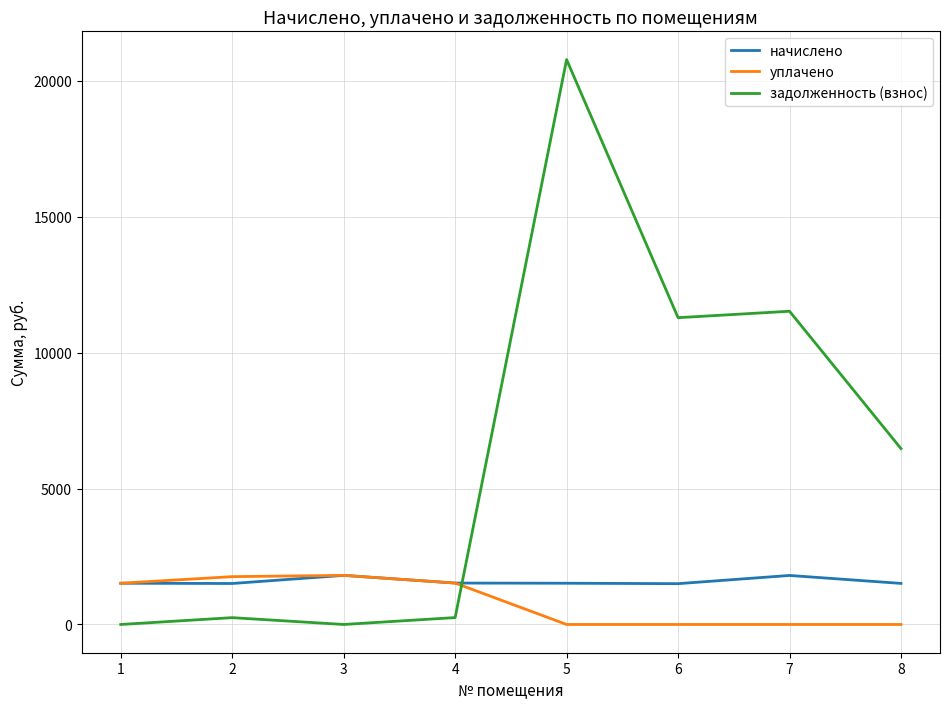

Is it true that уплачено equals 0.0 at 5?

True